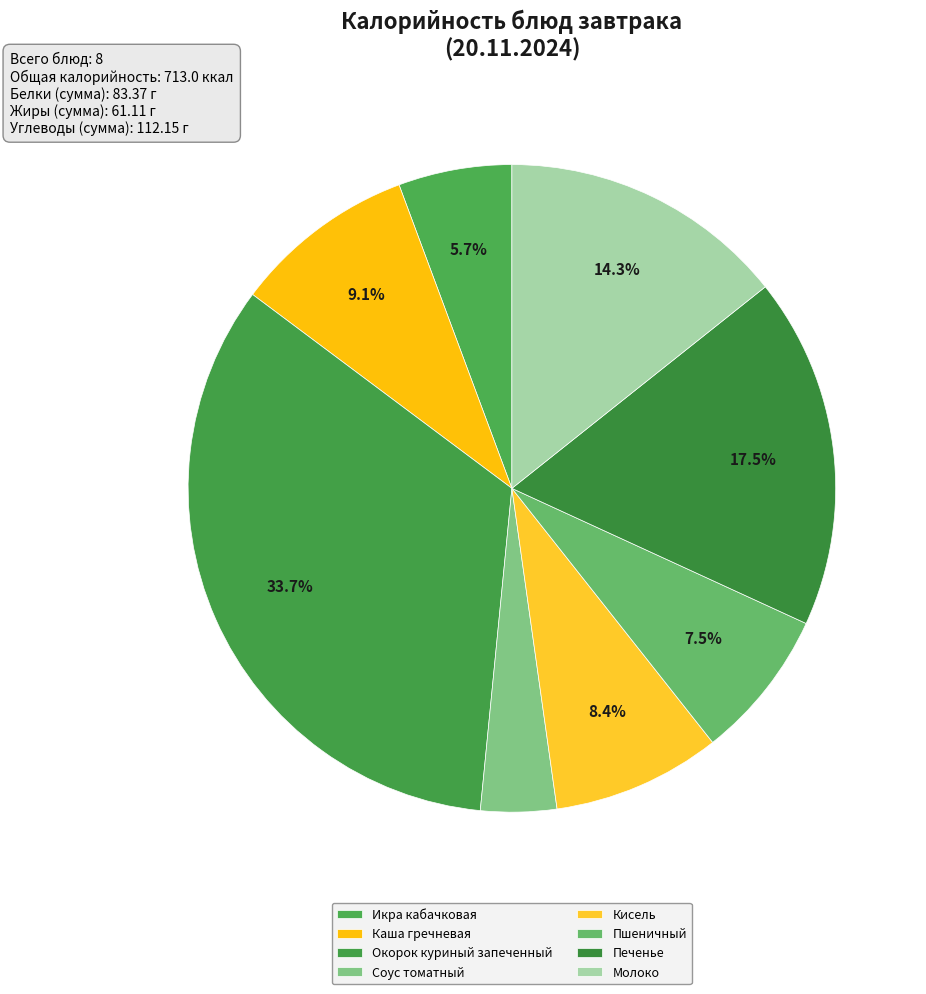

Between Икра кабачковая and Соус томатный, which is larger?

Икра кабачковая